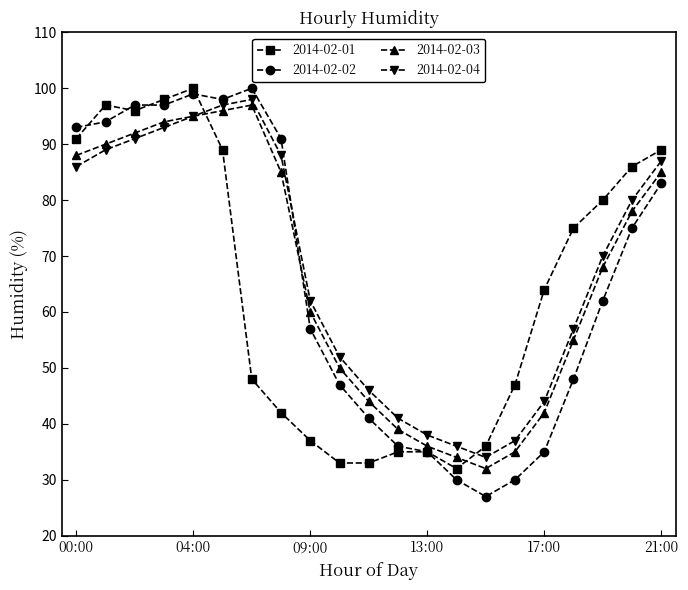

Which series has the largest range (max minus min)?

2014-02-02